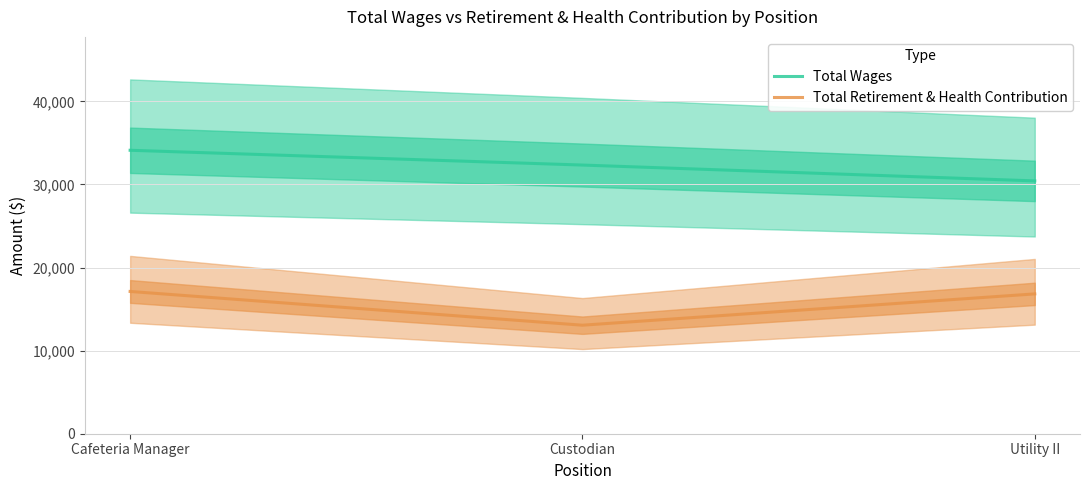

What position from the left is Utility II?

3